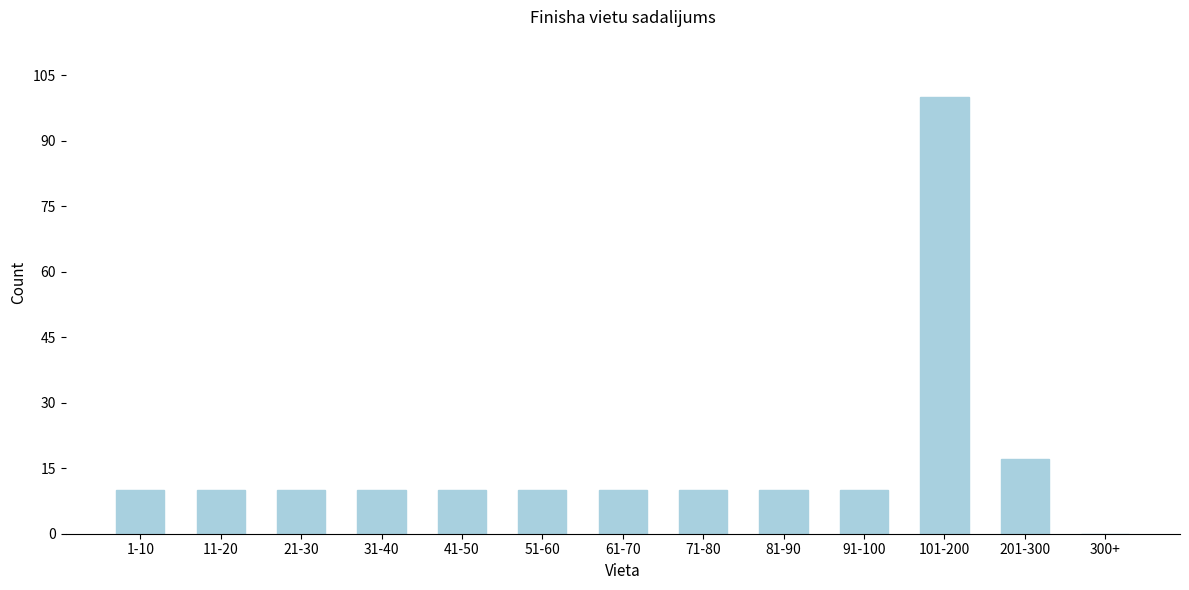

Reading right to left, list all the values displayed in this chart.

300+=0	201-300=17	101-200=100	91-100=10	81-90=10	71-80=10	61-70=10	51-60=10	41-50=10	31-40=10	21-30=10	11-20=10	1-10=10